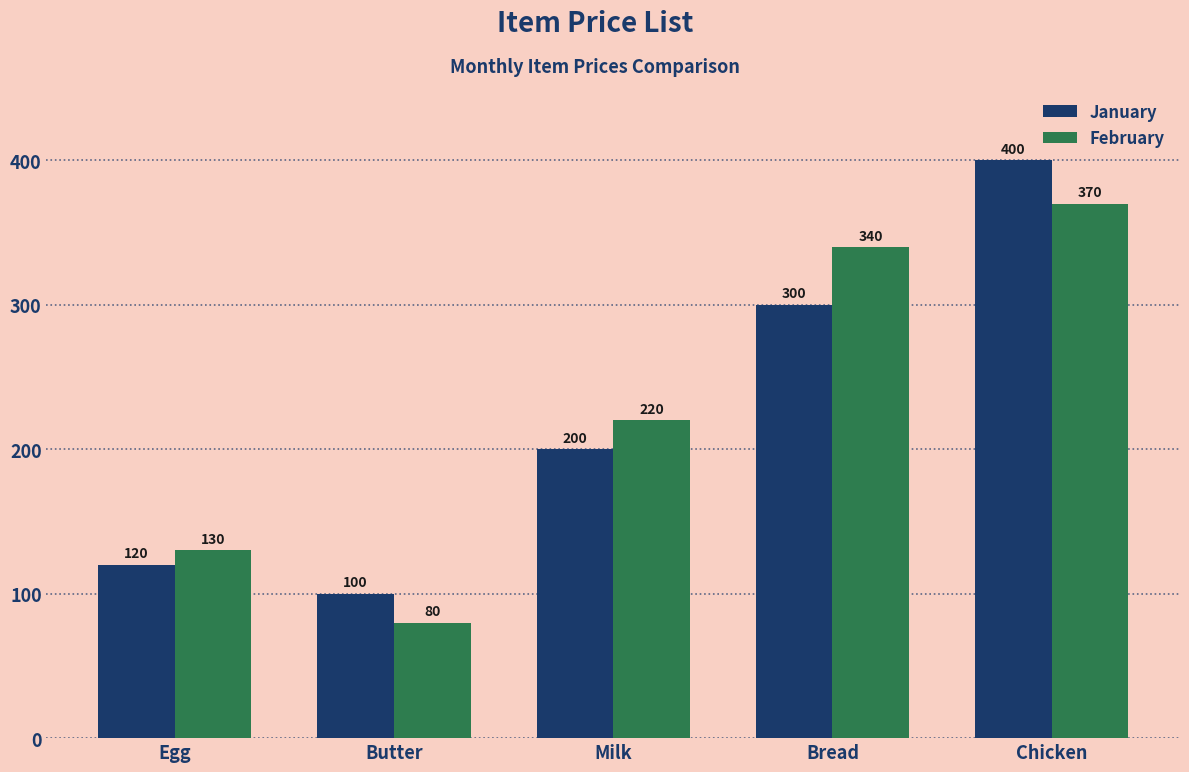

Which series changed the most between Bread and Chicken?

January